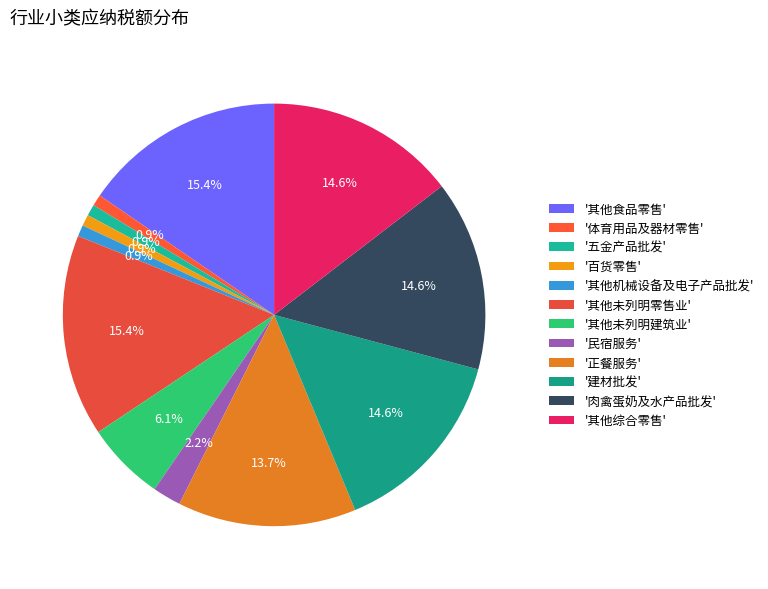

How many segments does this pie chart have?

12